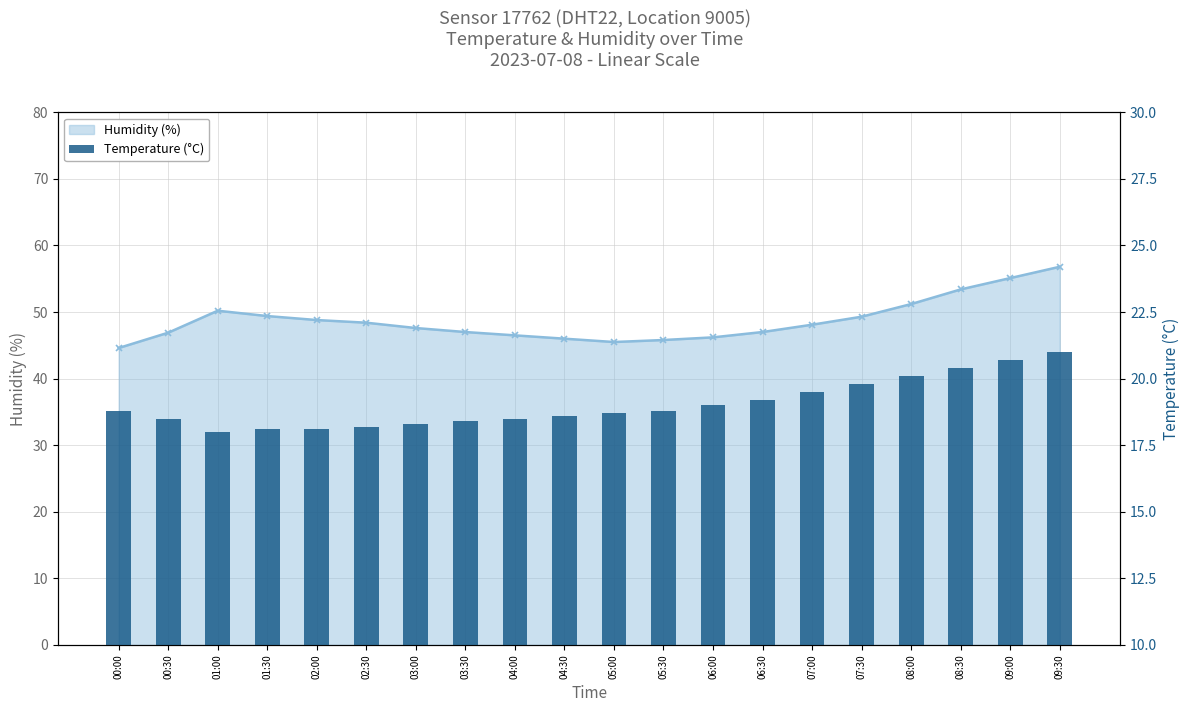

What is the label of the 9th bar from the right?

05:30